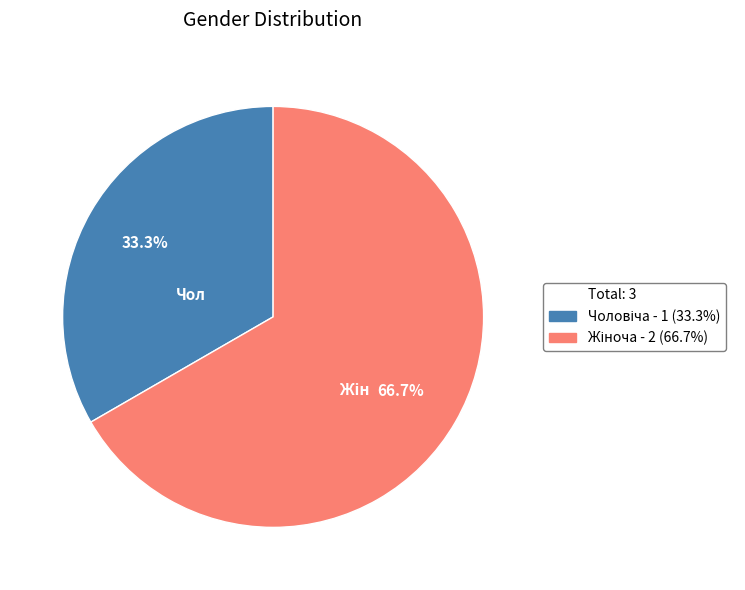

Is there a majority slice in this chart?

Yes